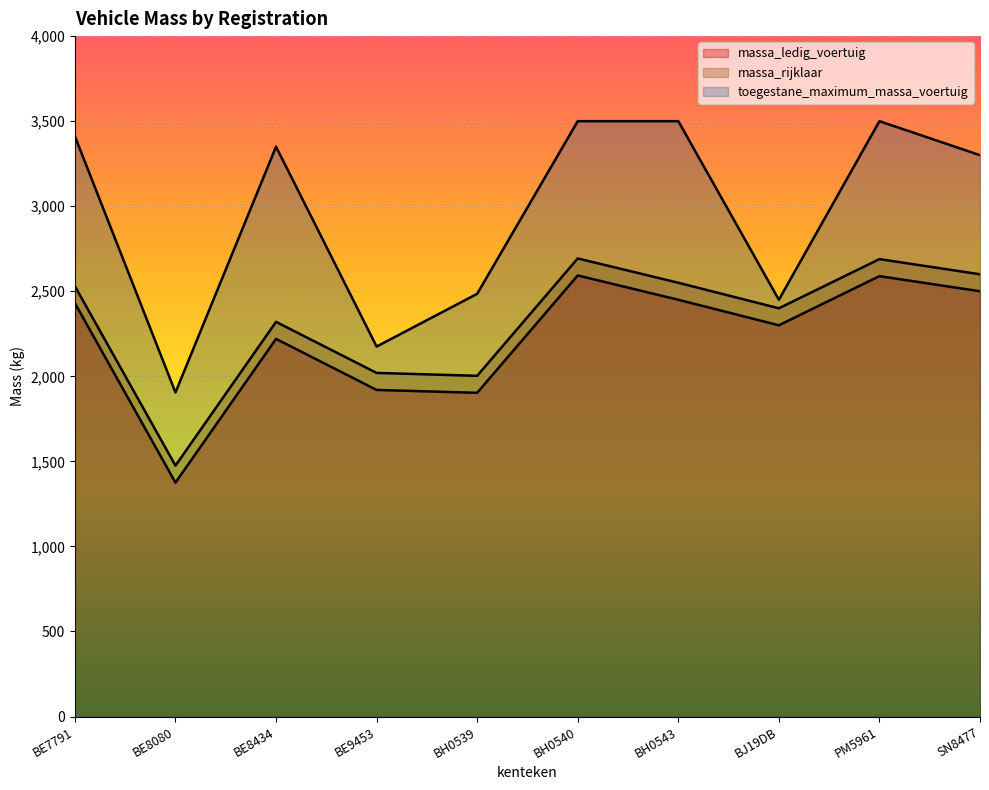

What is the value of the massa_rijklaar point at the 2nd from the left?

1475